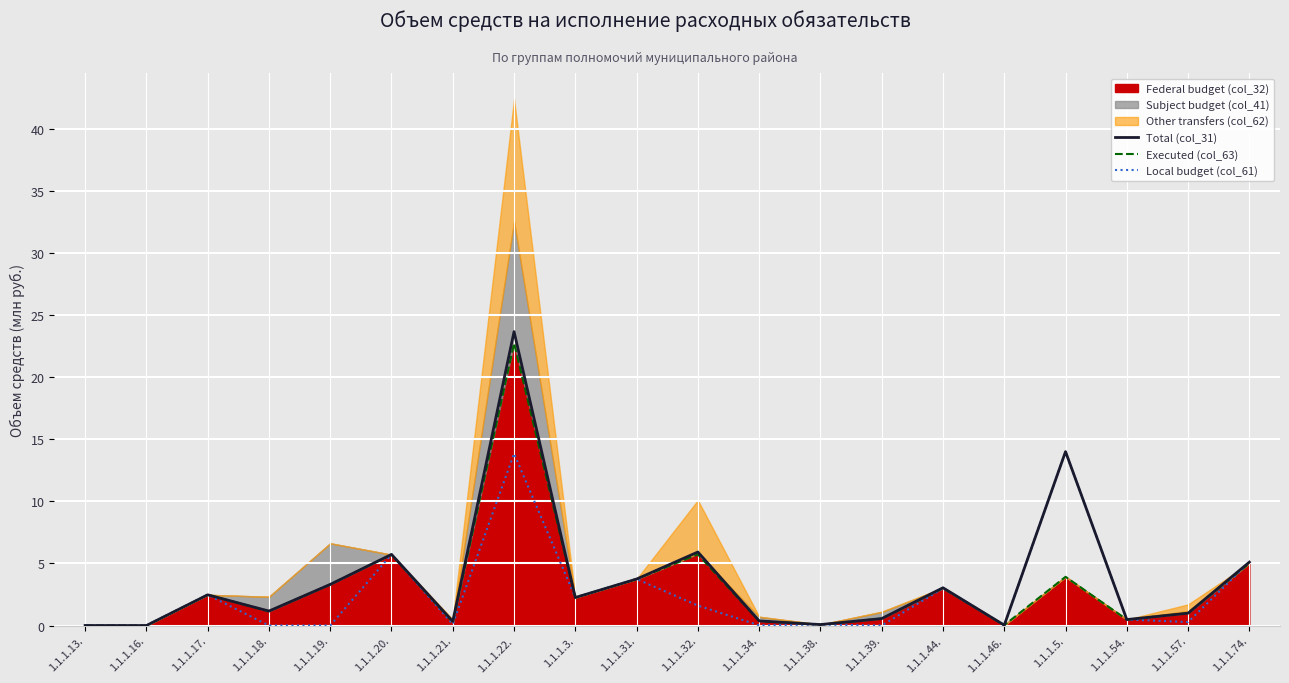

What is the approximate value of Executed (col_63) at 1.1.1.22.?

22.7